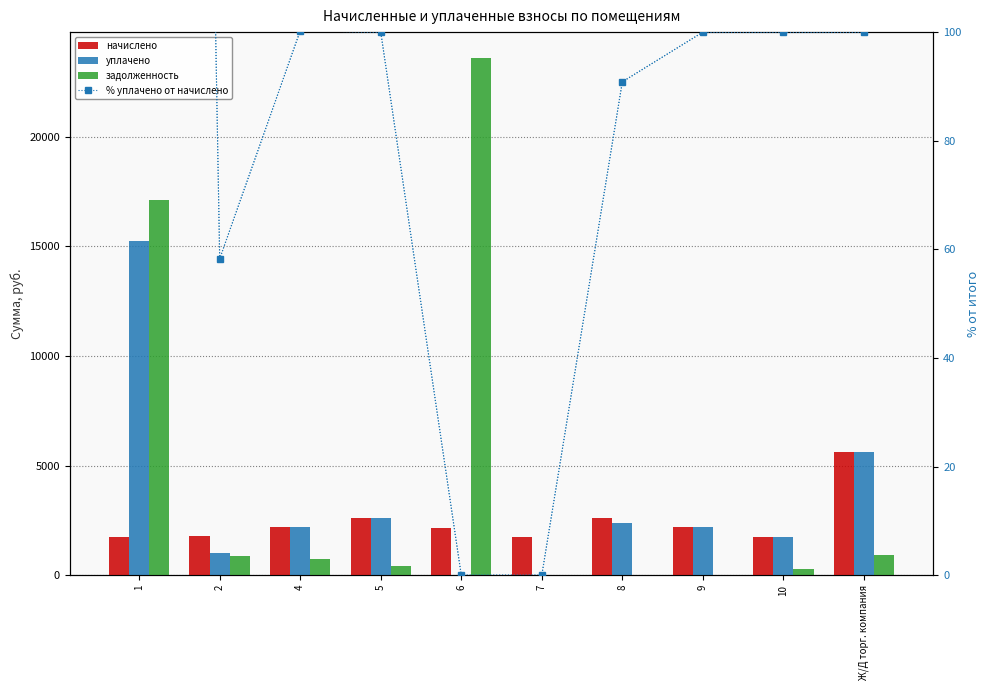

What is the label of the 6th bar from the right?

6